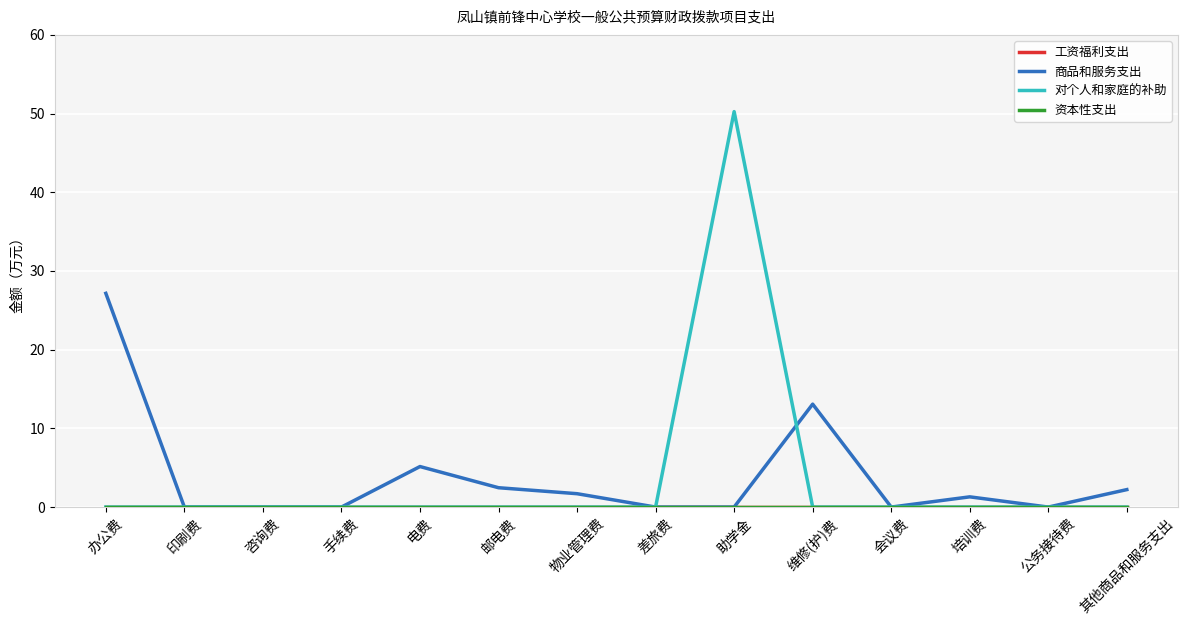

Does the chart have visible grid lines?

Yes